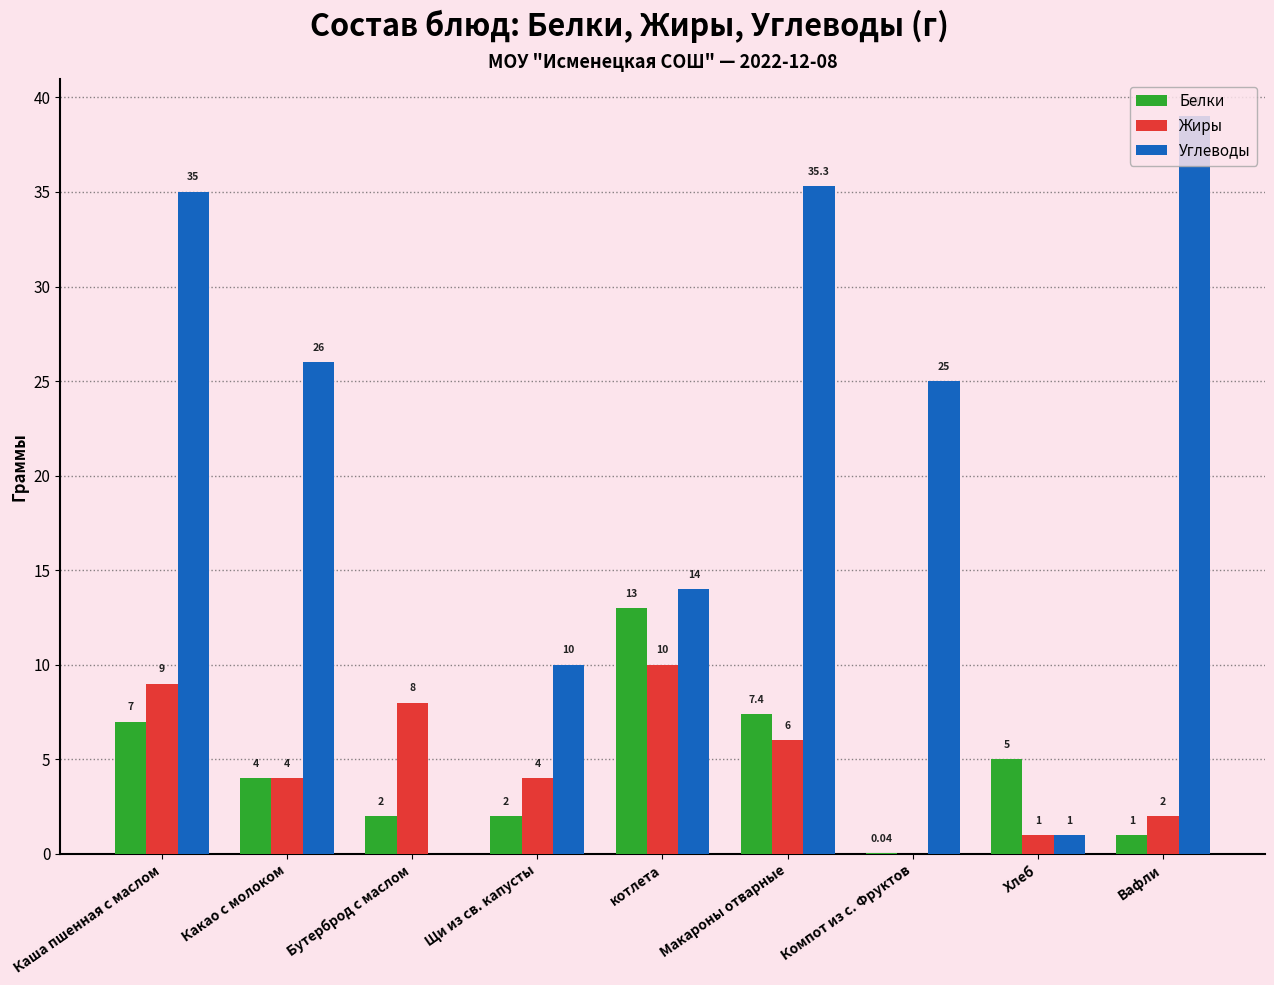

The value of Жиры at Щи из св. капусты is 4.0. True or false?

True